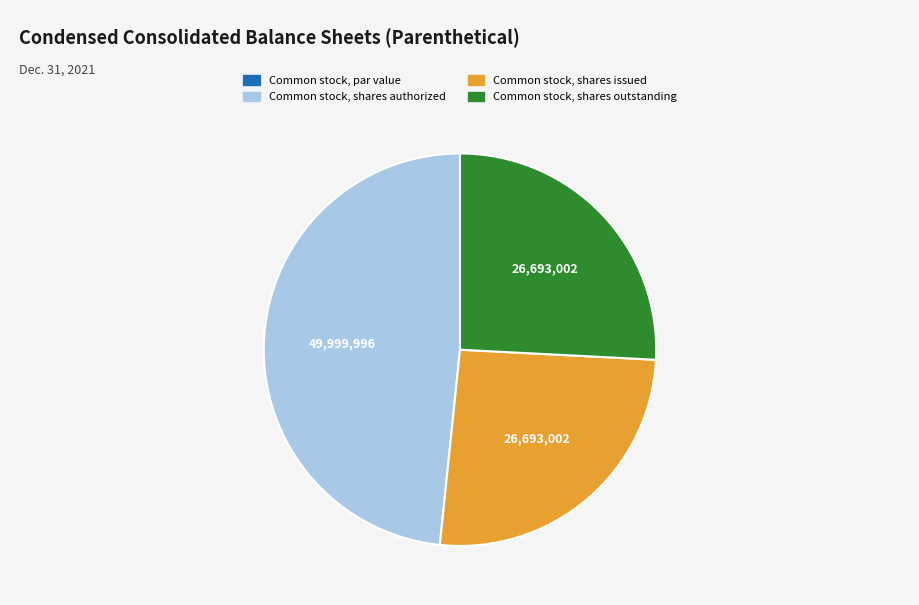

What is the largest slice in the pie chart?

Common stock, shares authorized